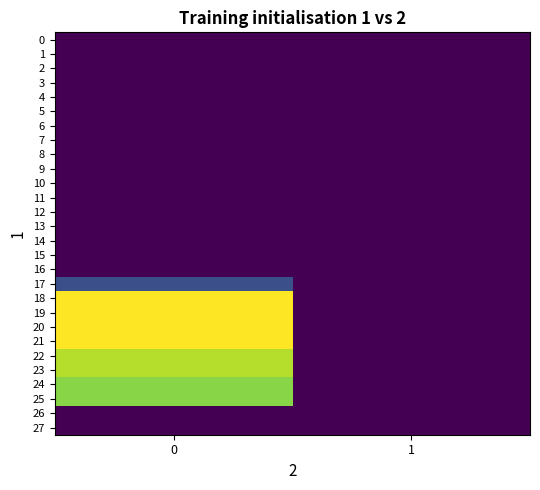

List the series in order of their peak value, highest first.

18, 19, 20, 21, 22, 23, 24, 25, 17, 0, 1, 2, 3, 4, 5, 6, 7, 8, 9, 10, 11, 12, 13, 14, 15, 16, 26, 27